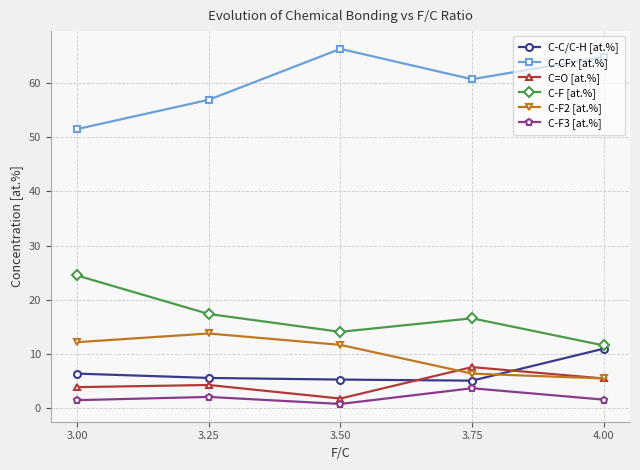

What are all the series names shown in the legend?

C-C/C-H [at.%], C-CFx [at.%], C=O [at.%], C-F [at.%], C-F2 [at.%], C-F3 [at.%]